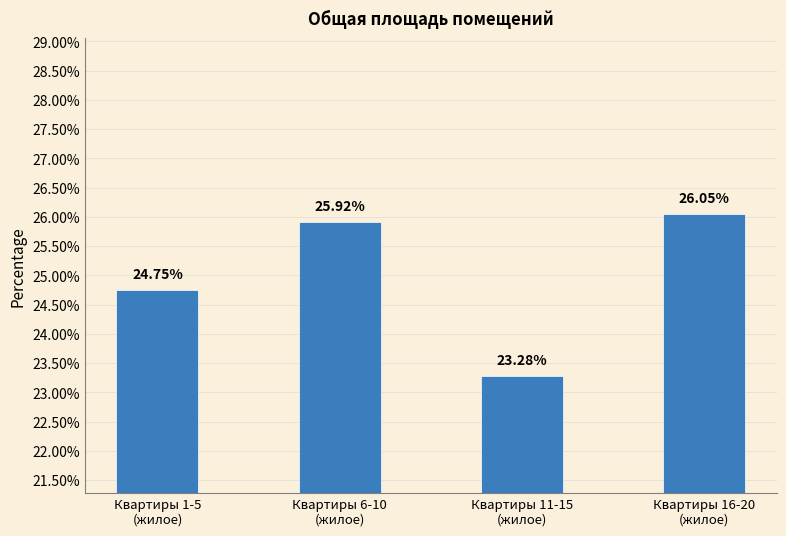

How many series are shown in this chart?

1